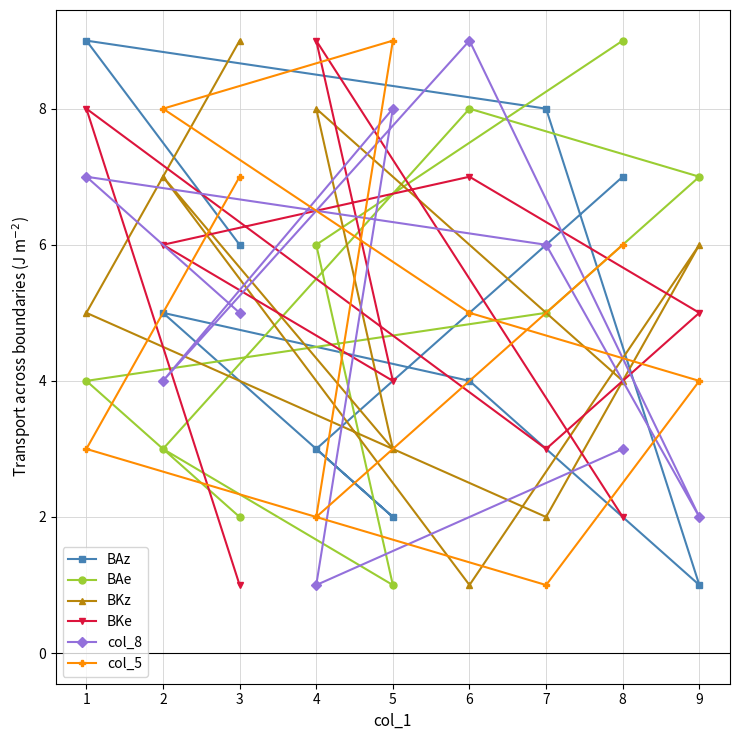

Rank the series at 7 from lowest to highest value.

col_5, BKz, BKe, BAe, col_8, BAz